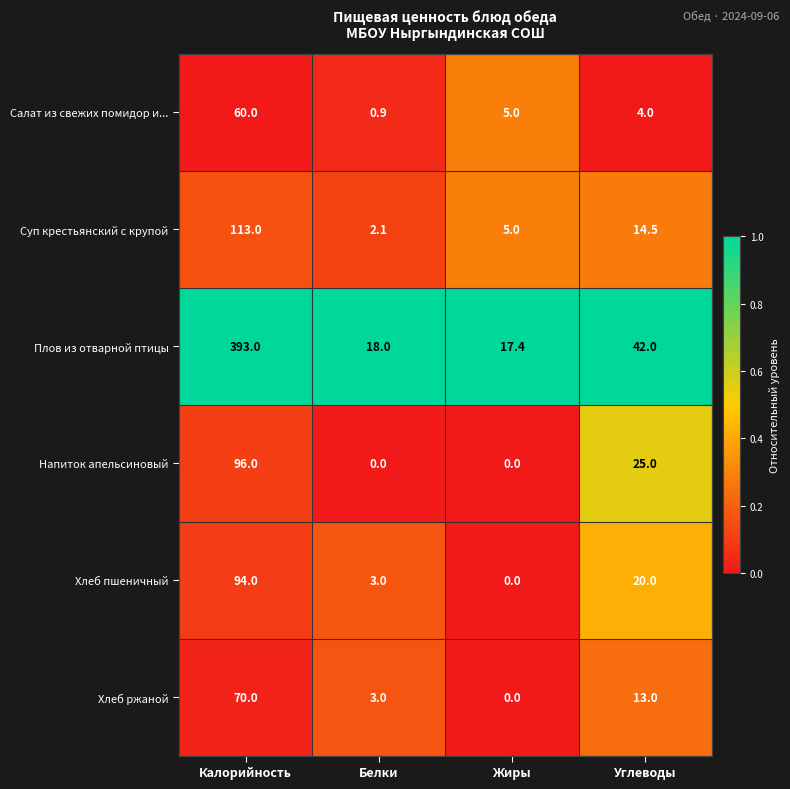

What is the maximum value shown in the chart?

393.0